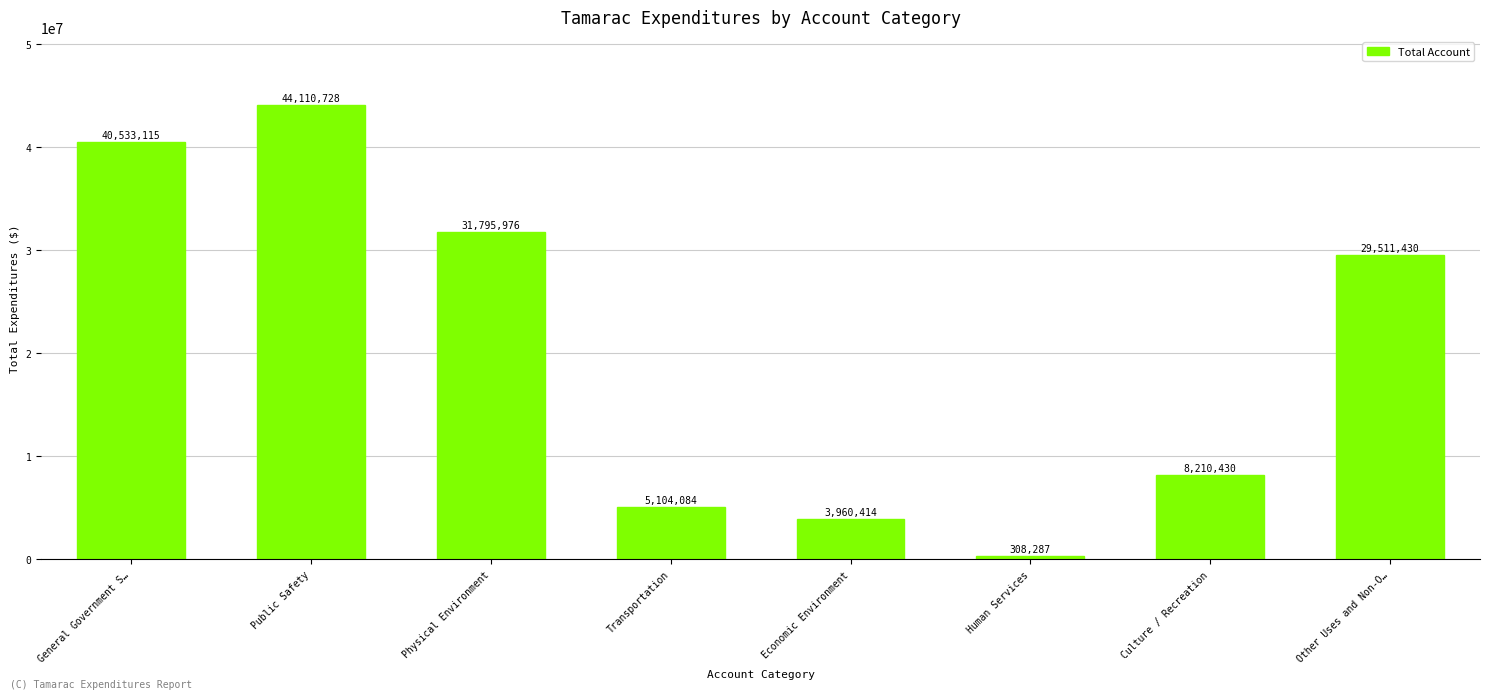

How many data points are less than 29511430?

4